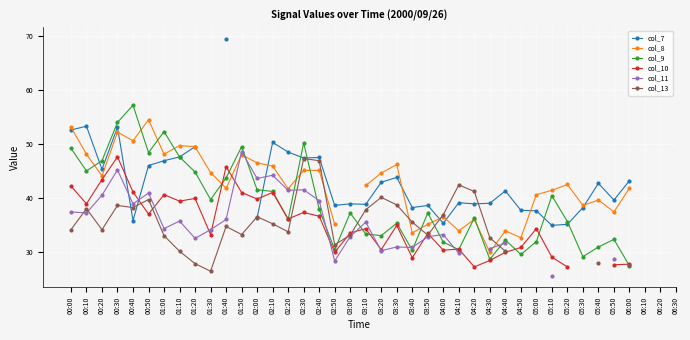

At how many categories does at least one series exceed 68?

1